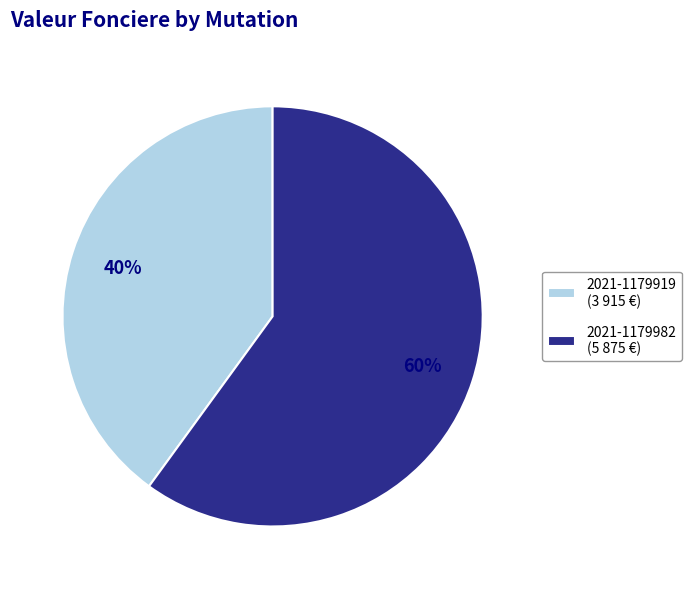

Combined, do 2021-1179982 and 2021-1179919 account for over 50%?

Yes